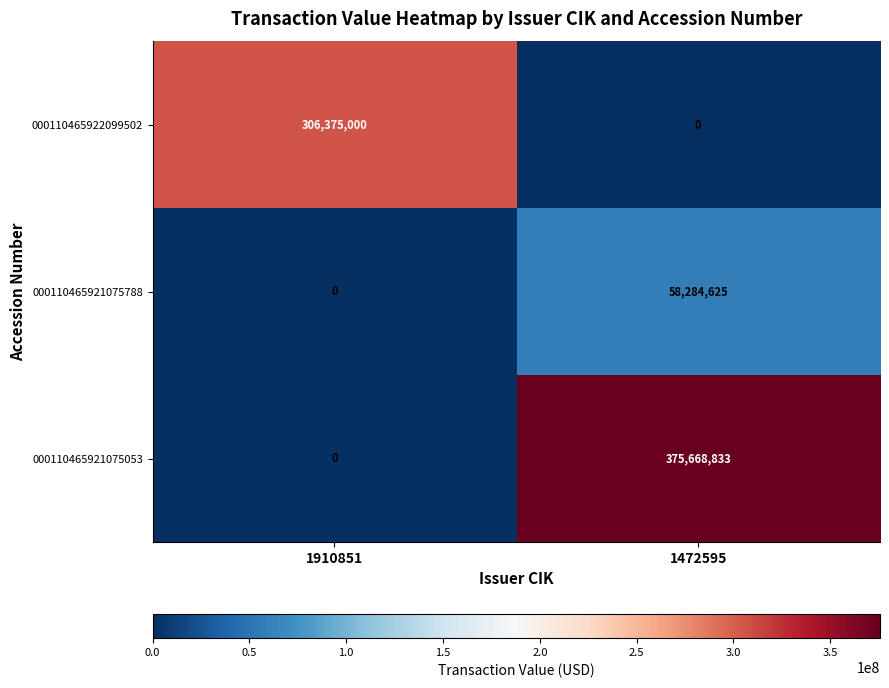

The value of 000110465921075053 at 1910851 is -208037698. True or false?

False